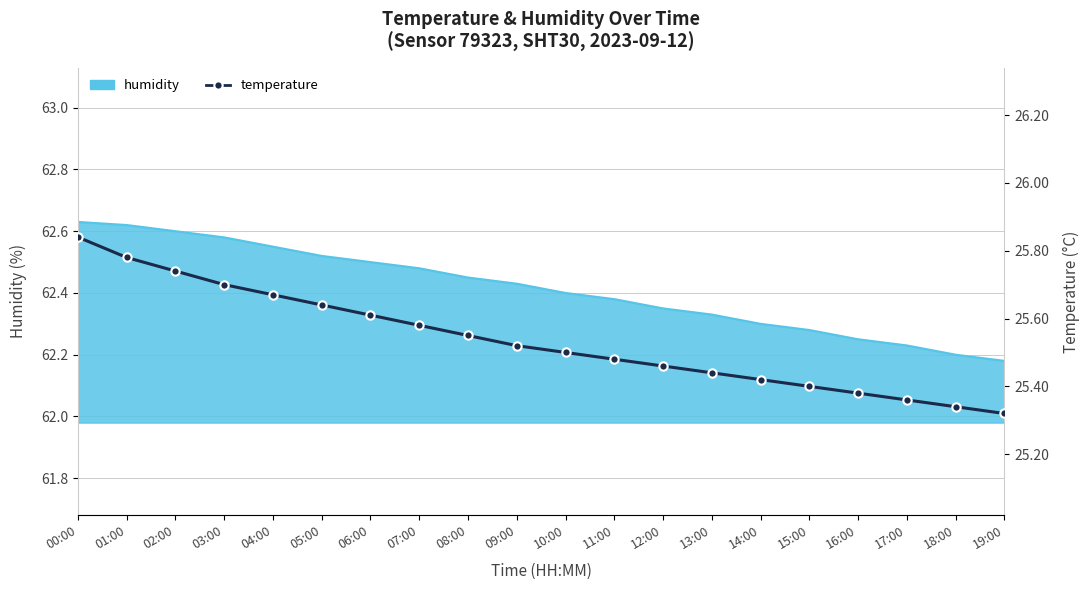

What is the greatest value displayed?

25.8